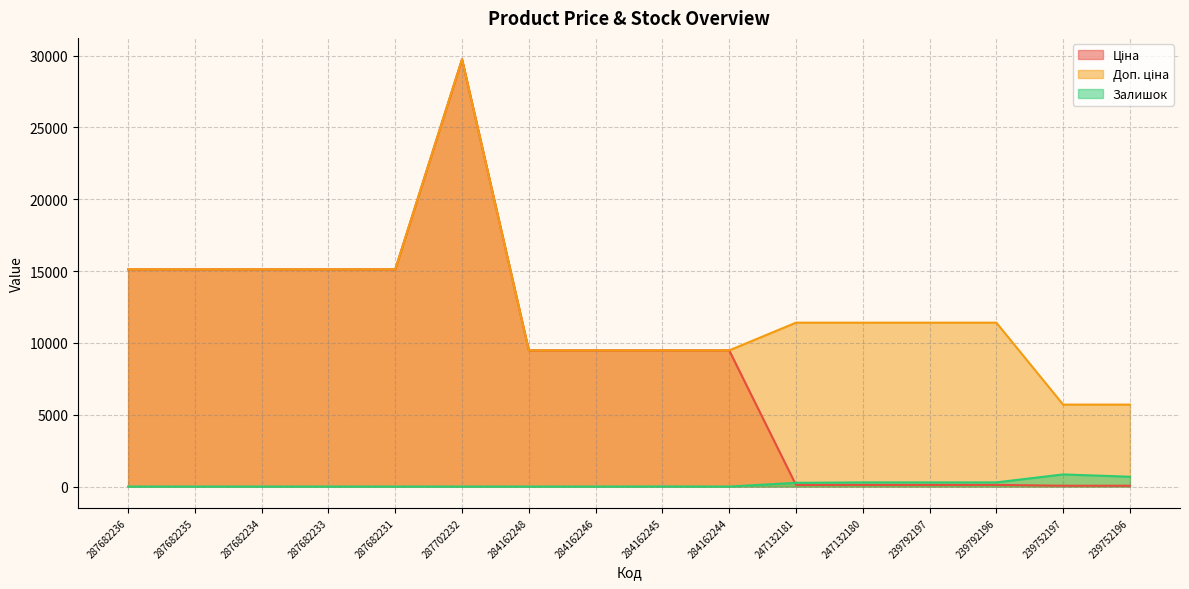

At which category does Ціна reach its first local peak?

287702232